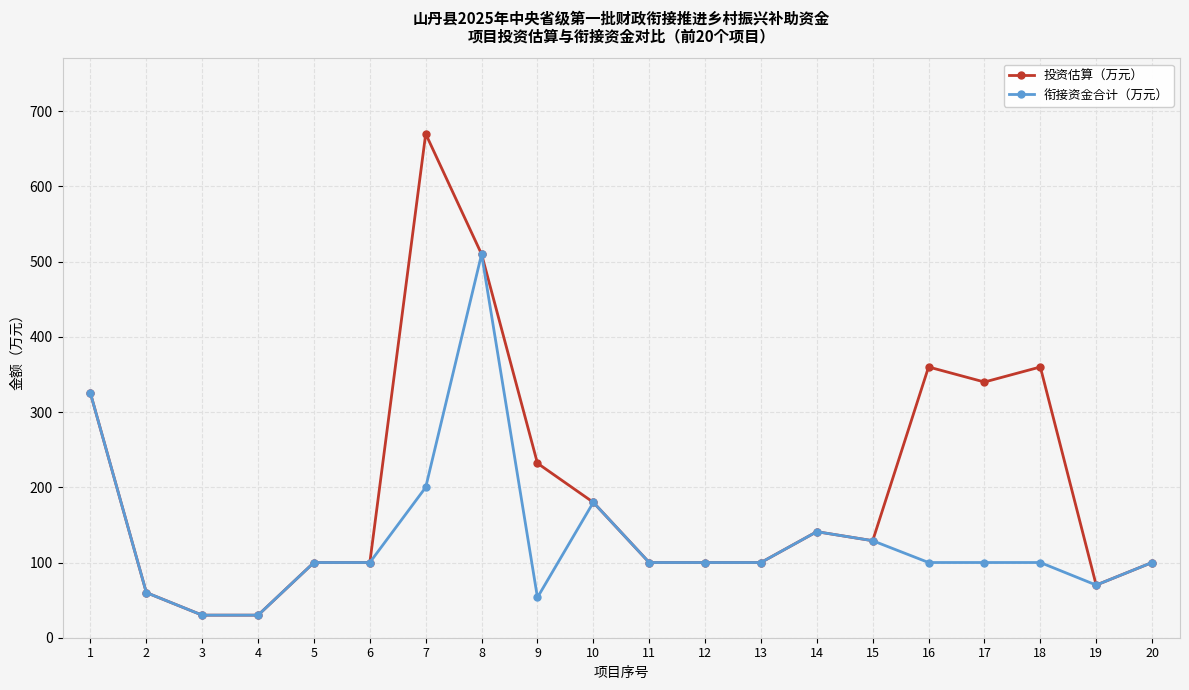

Count the number of categories in the chart.

20